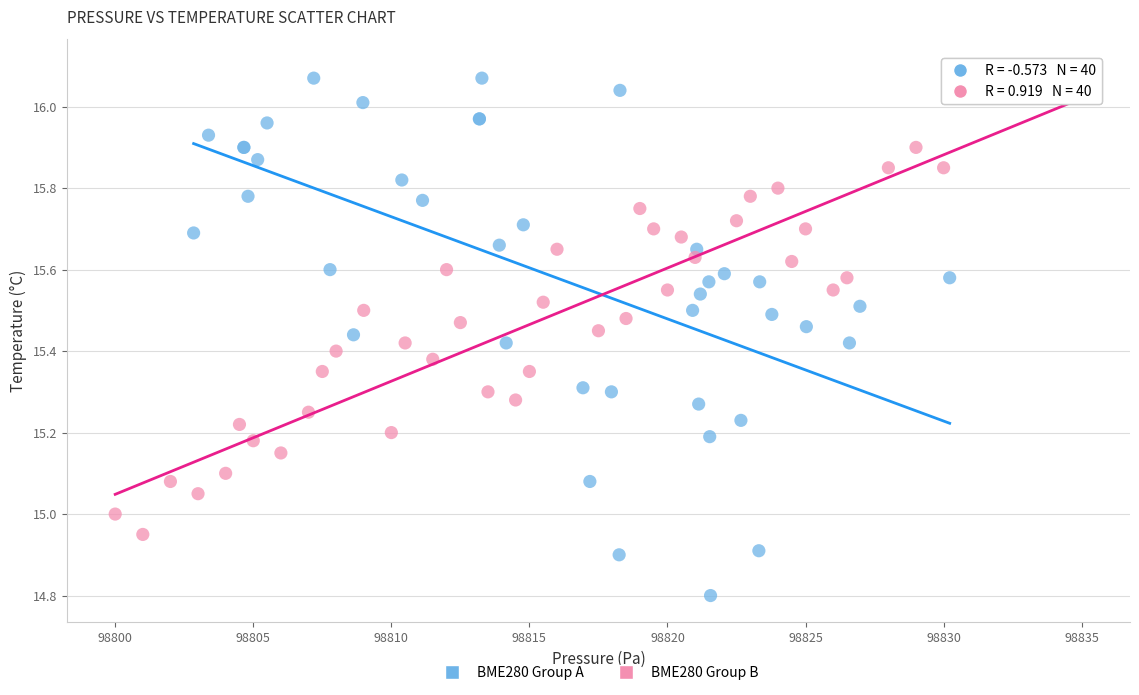

Which series has the widest spread of Y values?

BME280 Group A